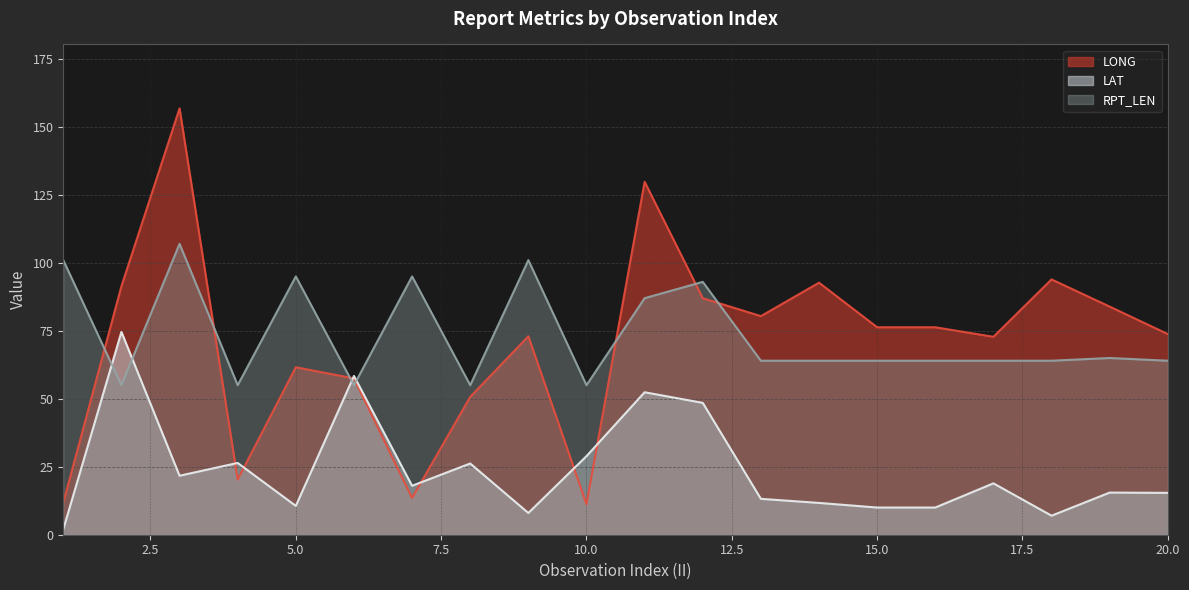

What is the difference between the maximum and second lowest values in the LONG series?

145.0